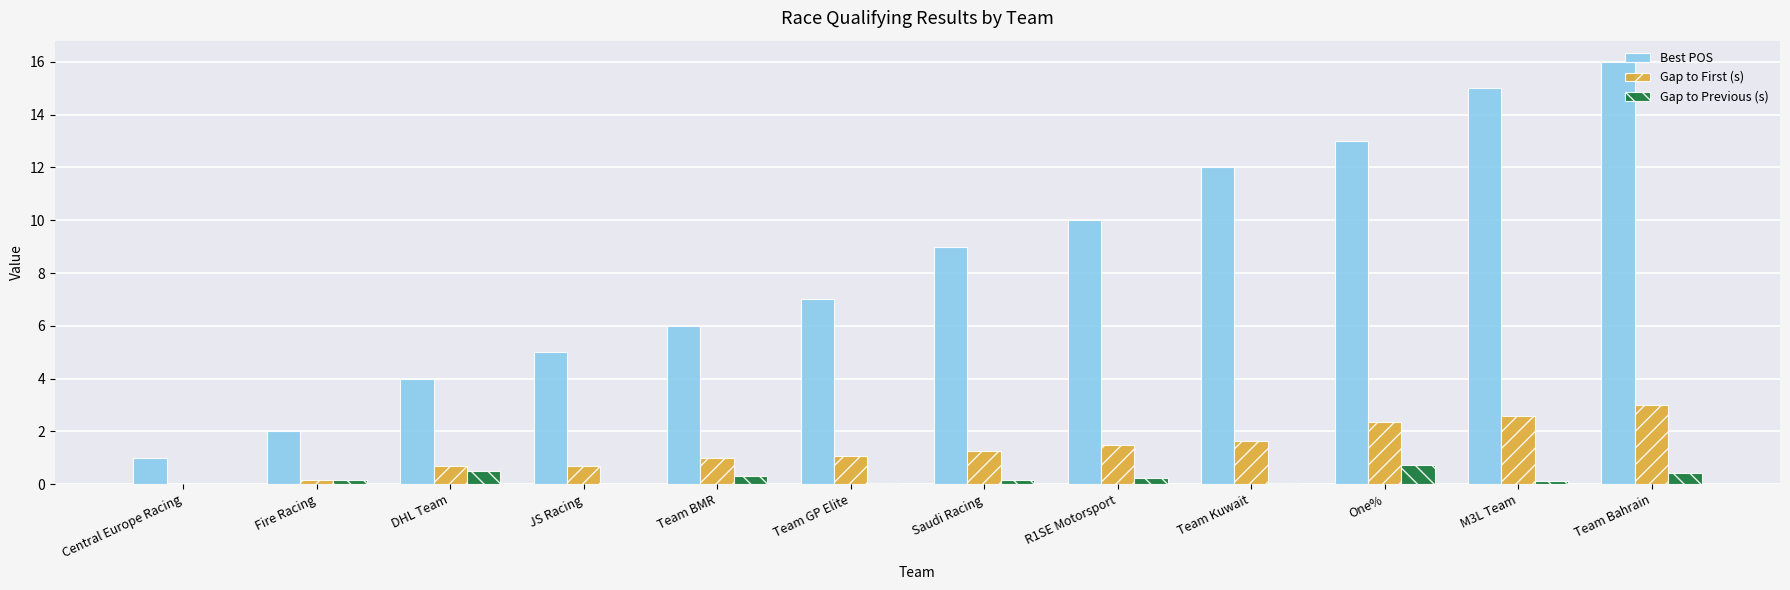

At which category does the chart reach its peak across all series?

Team Bahrain